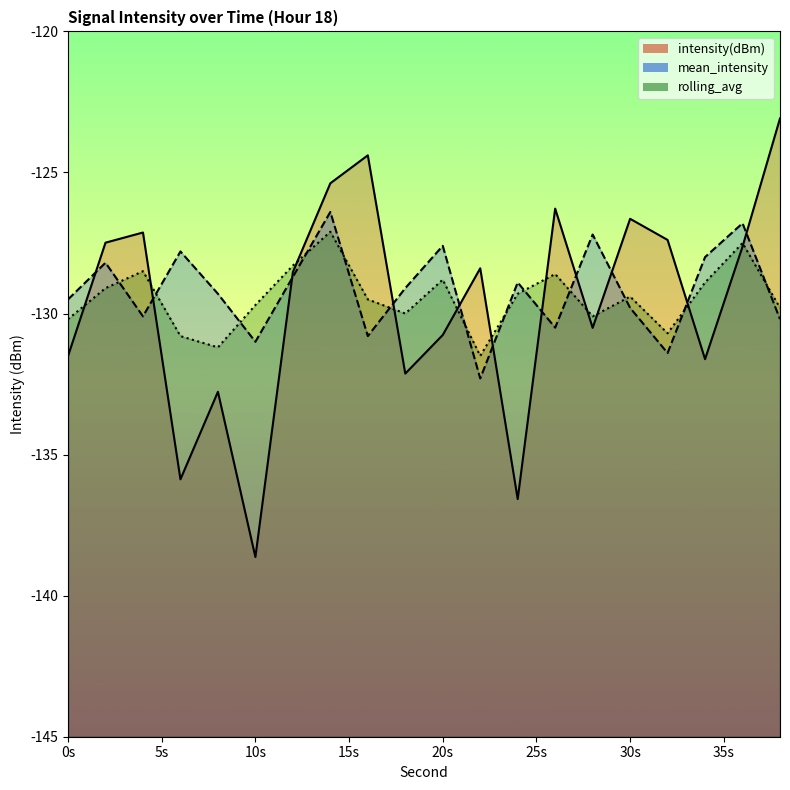

Which series has the largest range (max minus min)?

intensity(dBm)